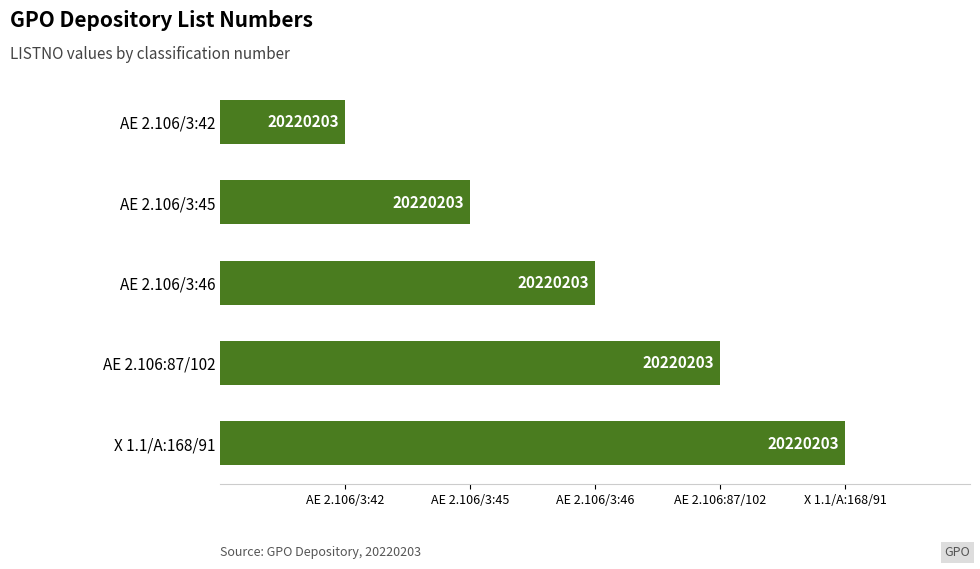

Are the bars horizontal?

Yes